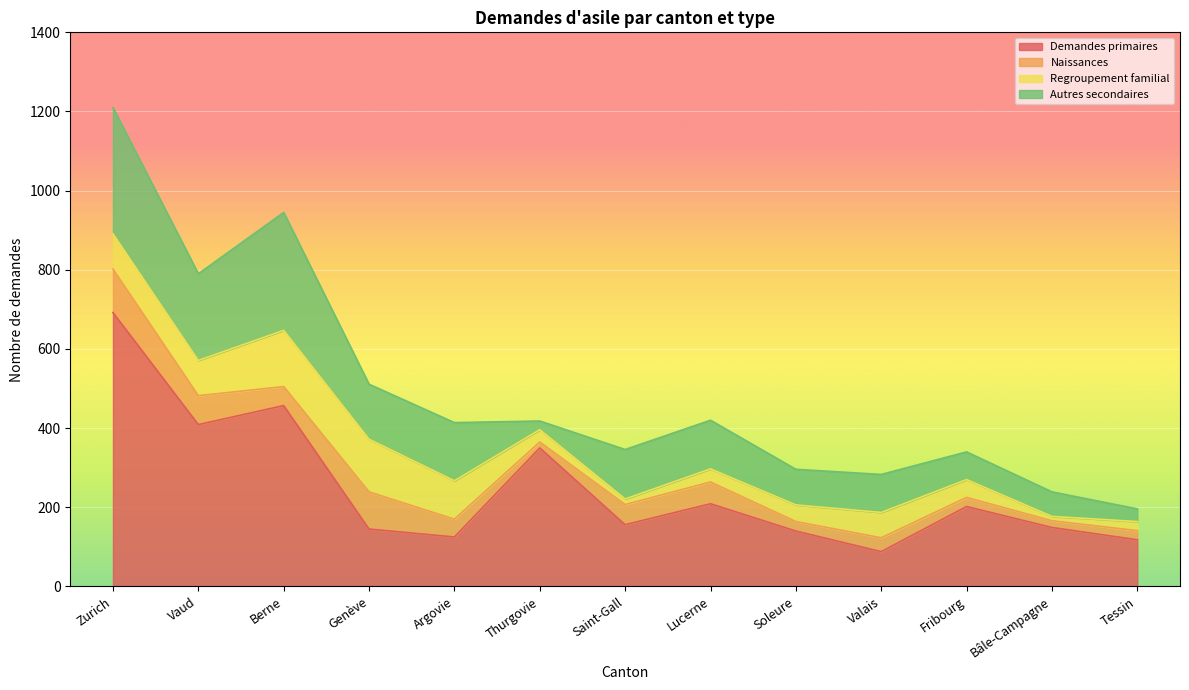

List the series in order of their peak value, lowest first.

Naissances, Regroupement familial, Autres secondaires, Demandes primaires